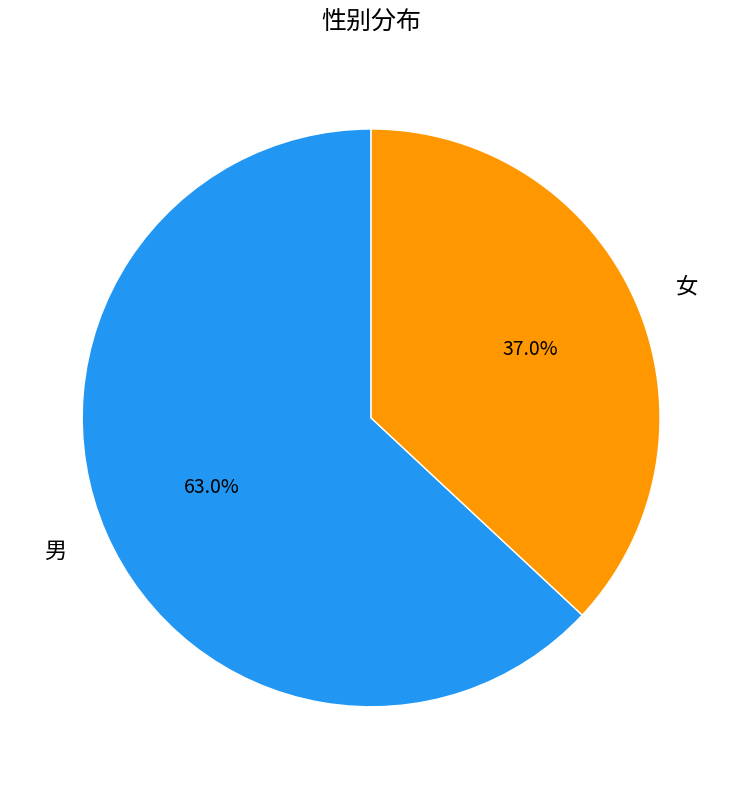

Rank the categories by value from lowest to highest.

女, 男